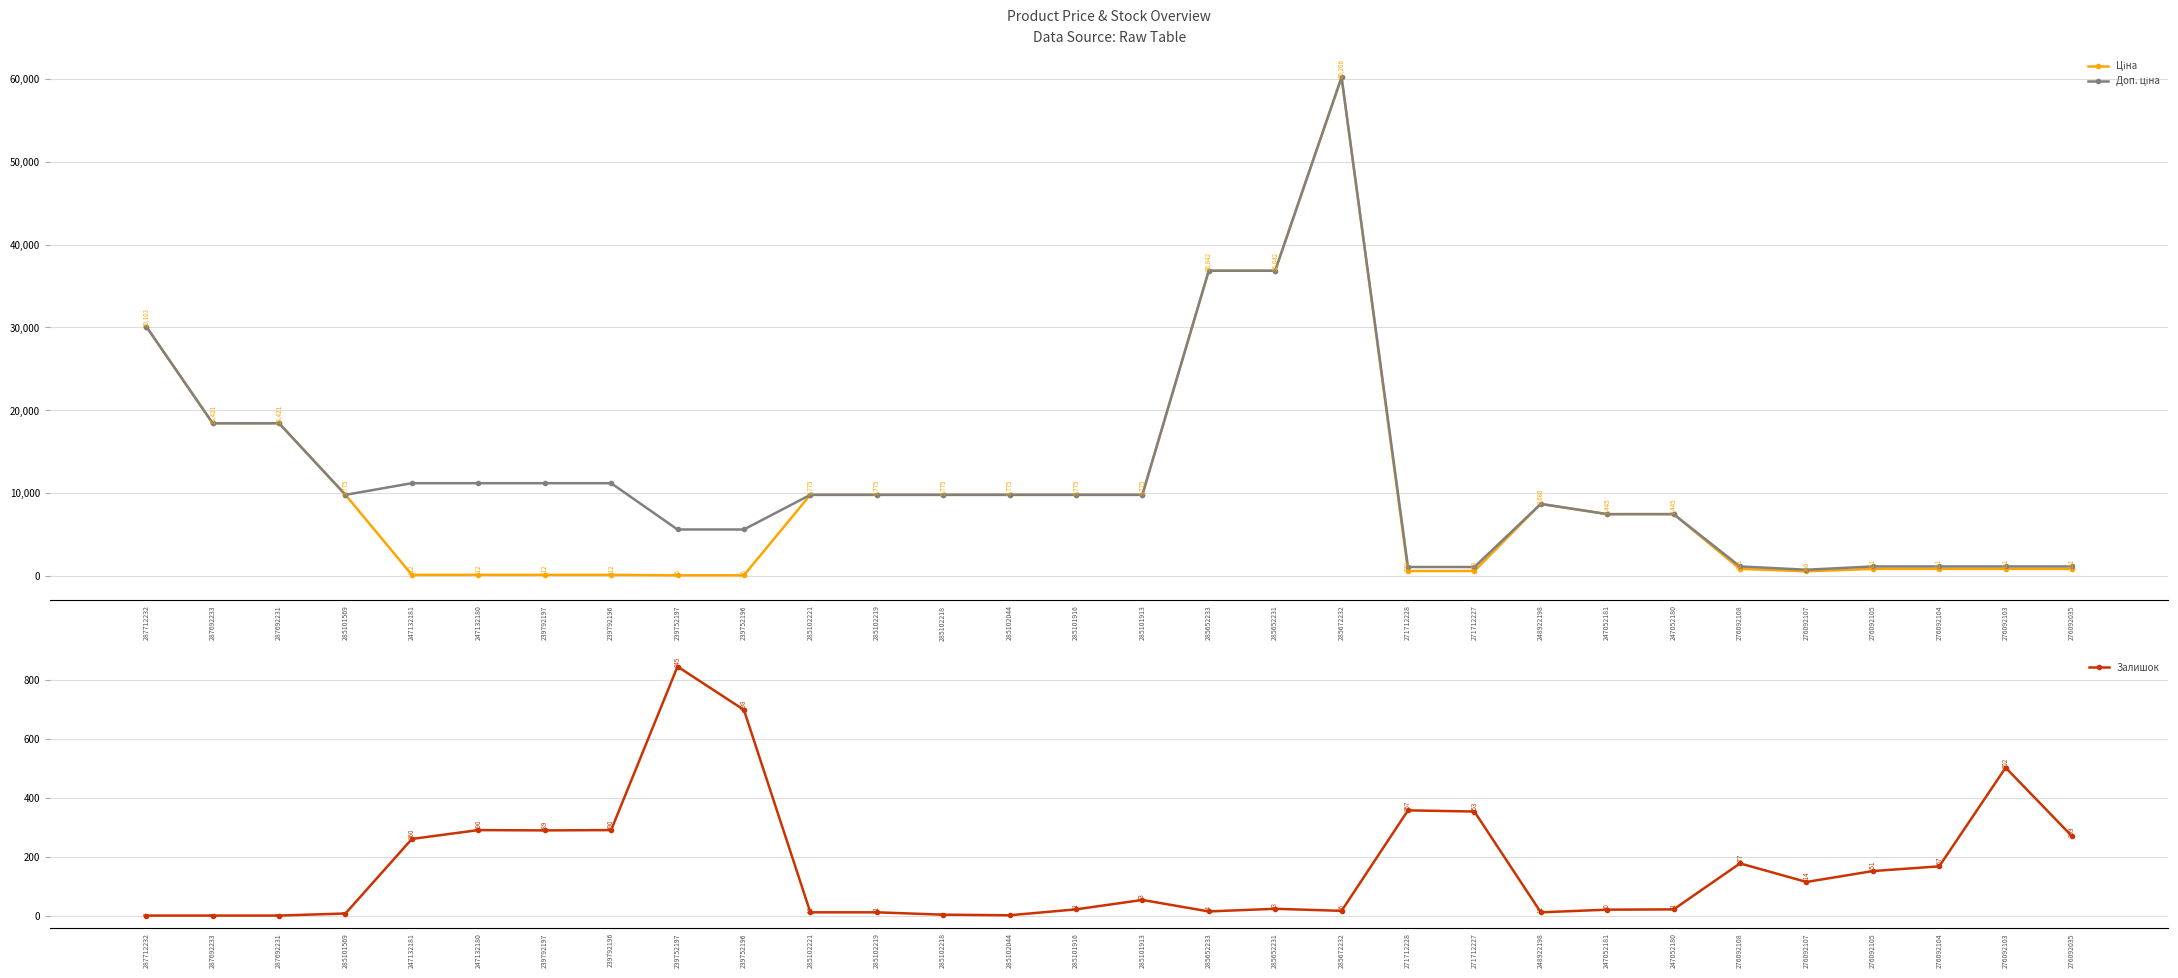

Which category has the lowest value in the Ціна series?

239752197